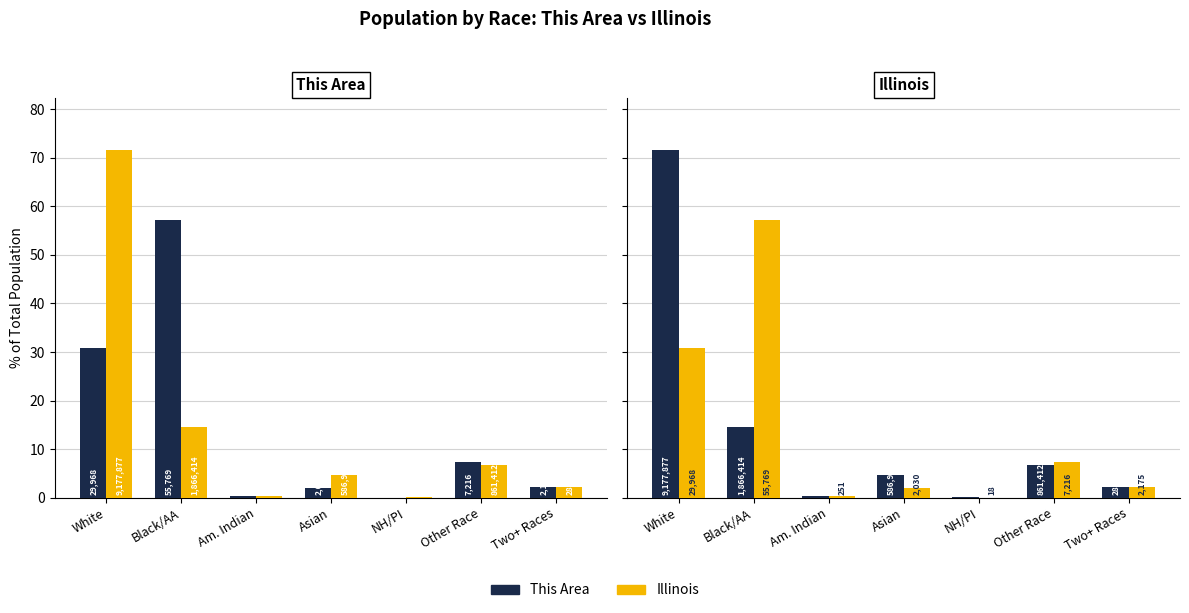

At which category does the chart reach its peak across all series?

White